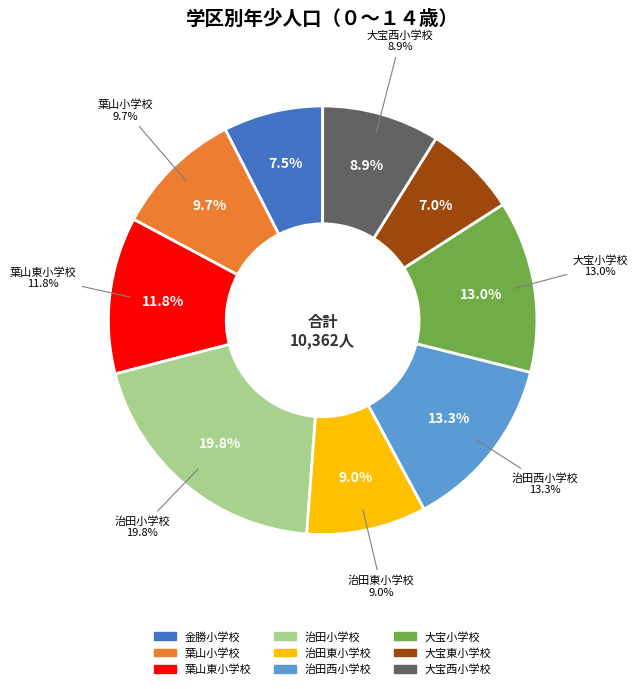

How many slices are in this pie chart?

9